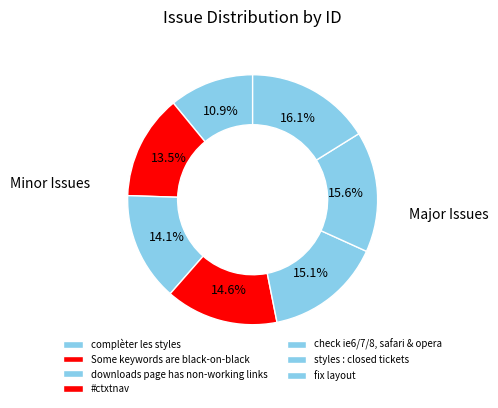

Rank the categories by value from lowest to highest.

complèter les styles, Some keywords are black-on-black, downloads page has non-working links, #ctxtnav, check ie6/7/8, safari & opera, styles : closed tickets, fix layout